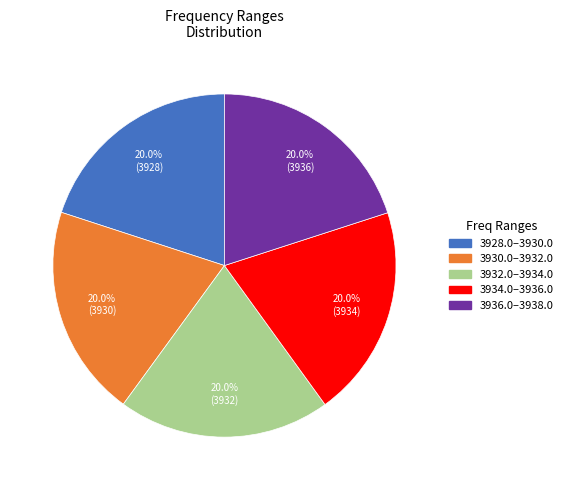

To the nearest percent, what is the average slice percentage?

20%